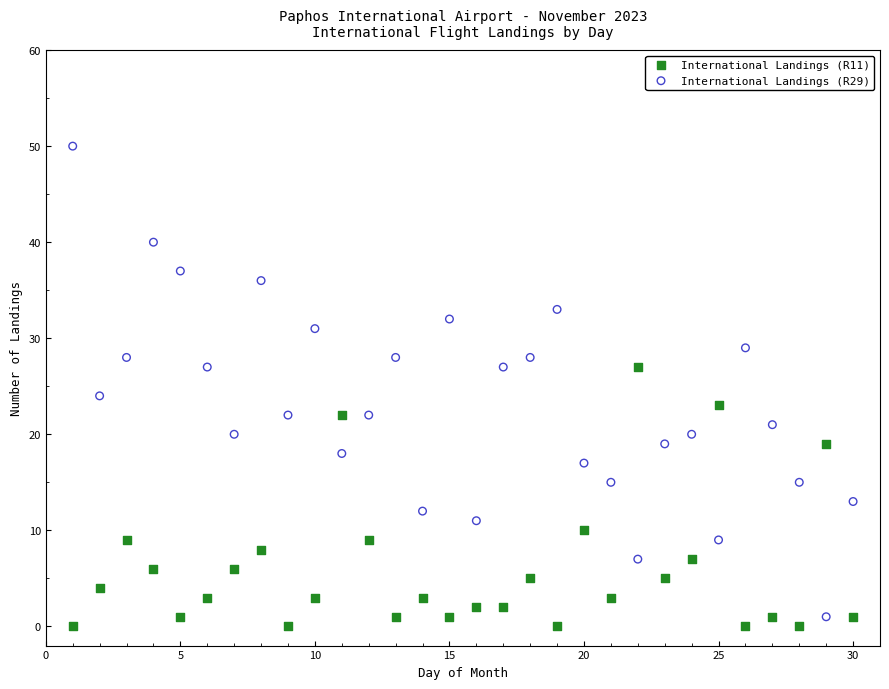

Across all series, what Y value is closest to 25?

24